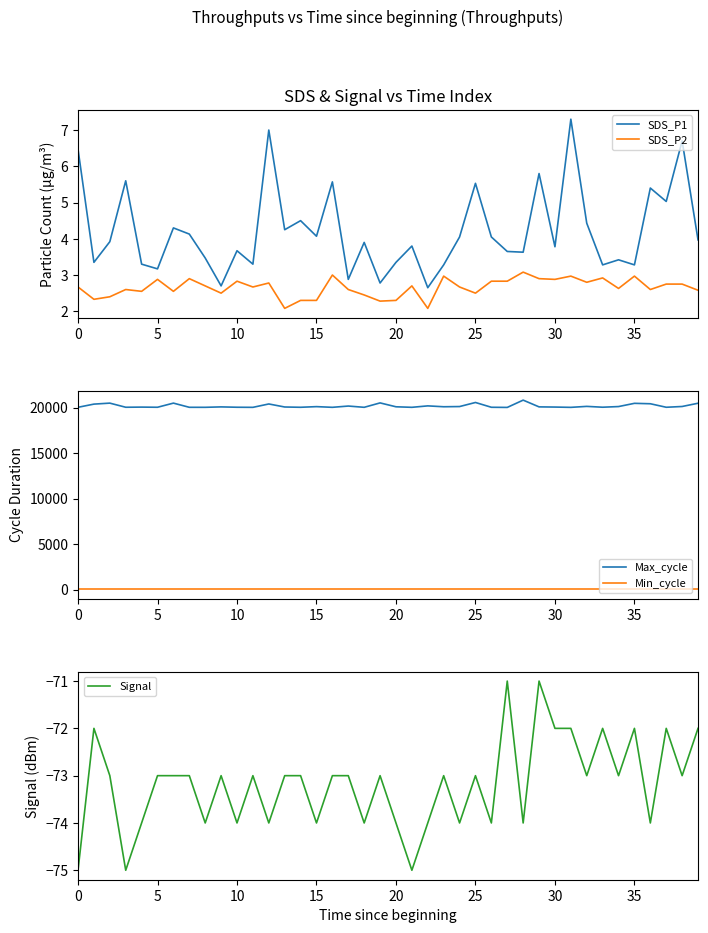

The value of SDS_P2 at 29 is 4.0. True or false?

False